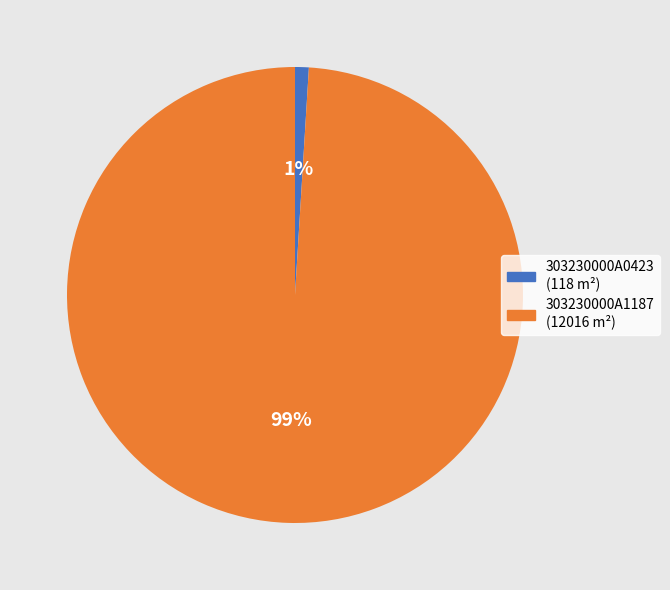

Does any single category account for the majority?

Yes